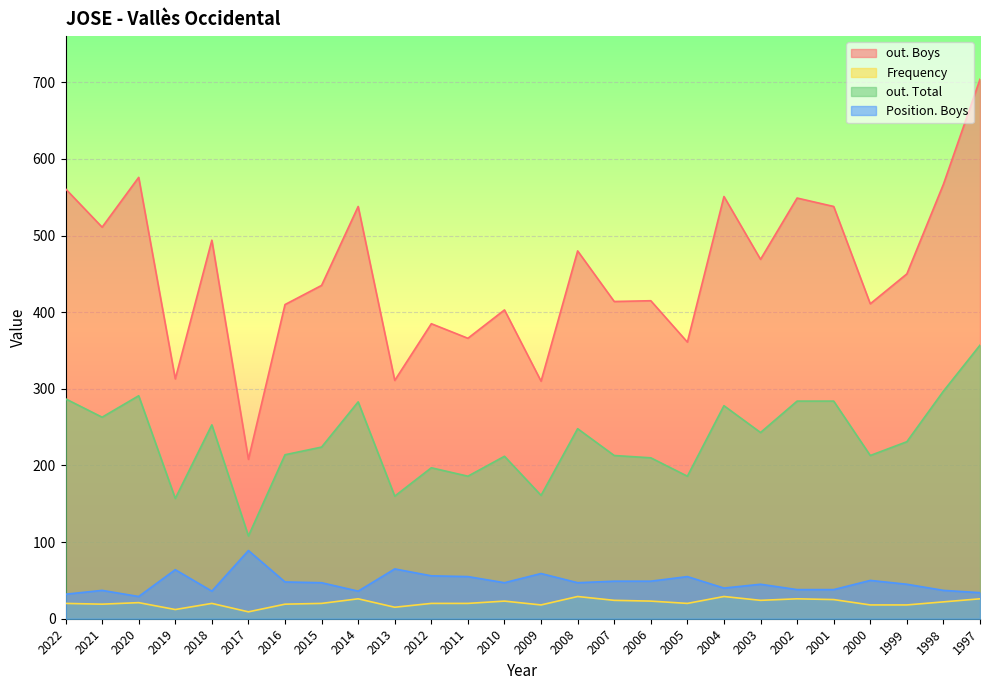

What is the difference between the second highest and second lowest values in the out. Boys series?

266